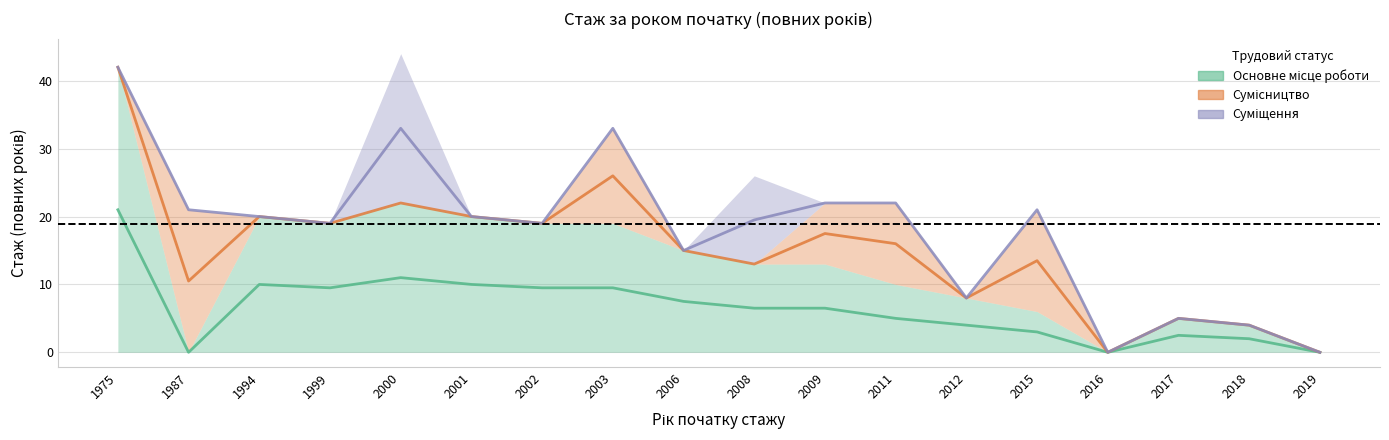

How many series are shown in this chart?

3